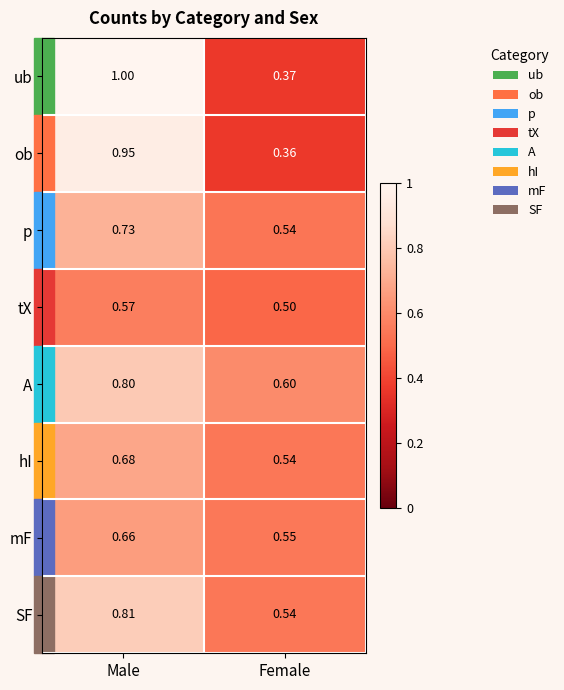

At which category is the sum across all series the highest?

Male